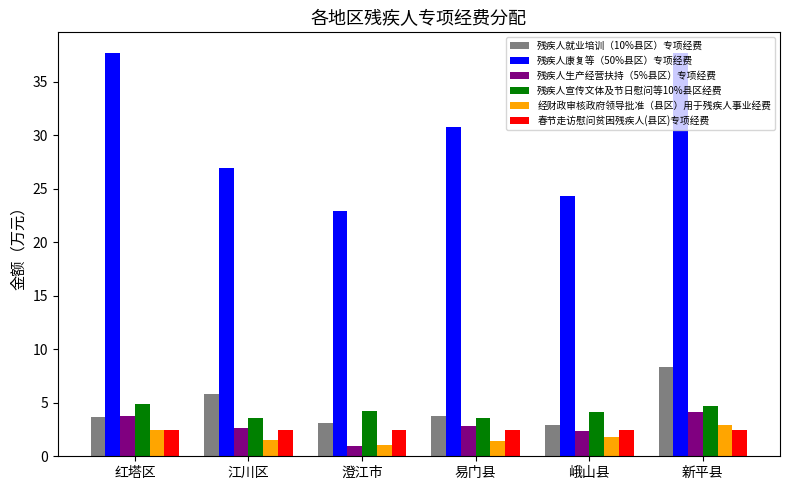

What value does the 经财政审核政府领导批准（县区）用于残疾人事业经费 series have at 澄江市?

1.1